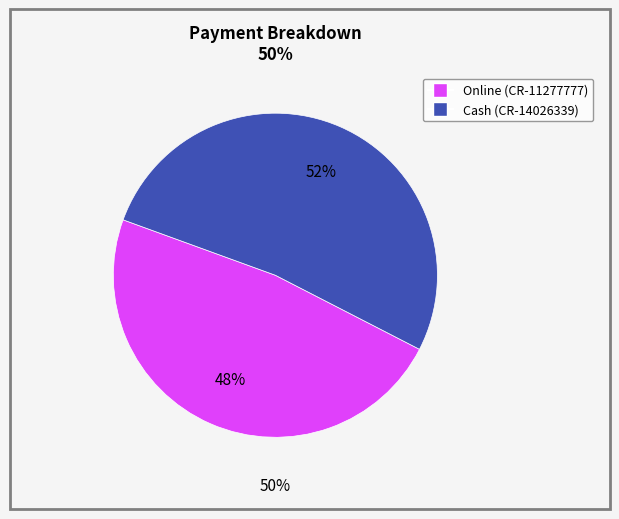

Which series changed the most between CR-11277777 and CR-14026339?

Cash